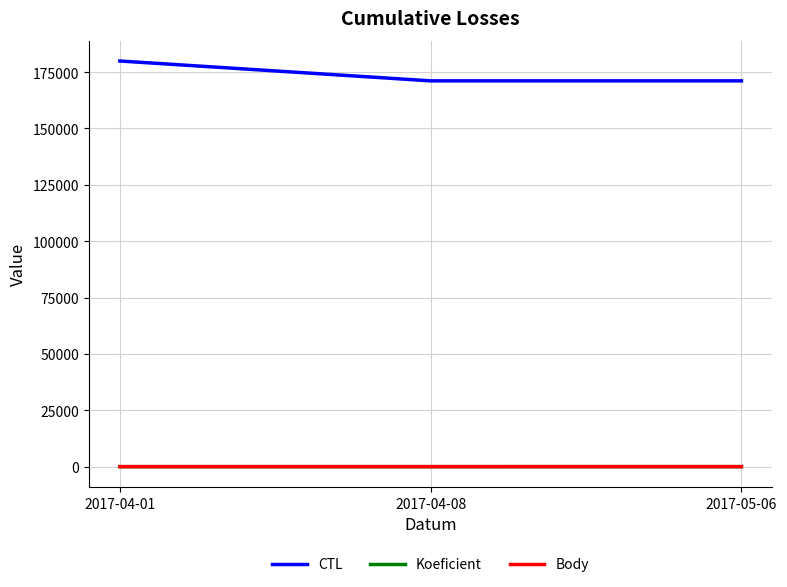

Where is CTL nearest to the value 175505?

2017-05-06